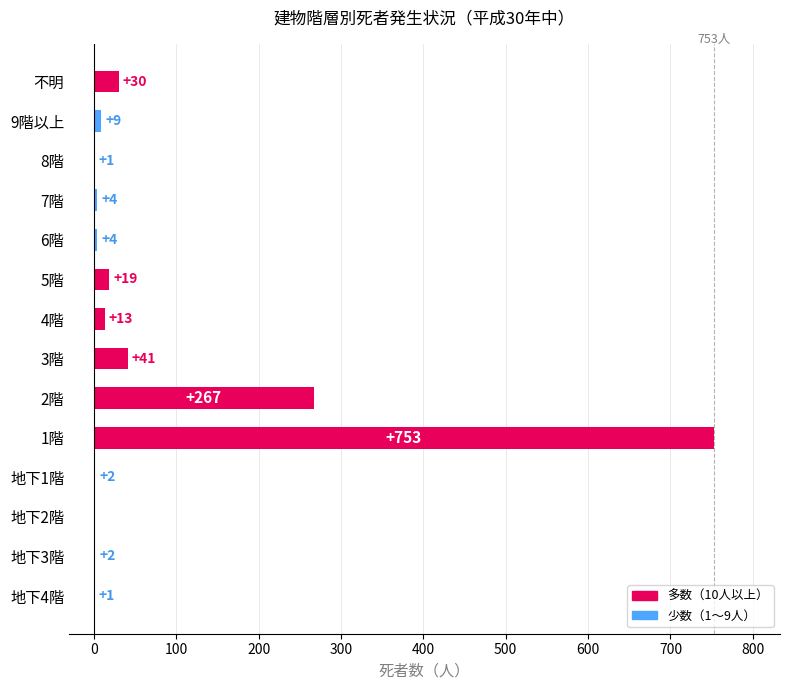

Is it true that the value at 地下2階 is 320?

False